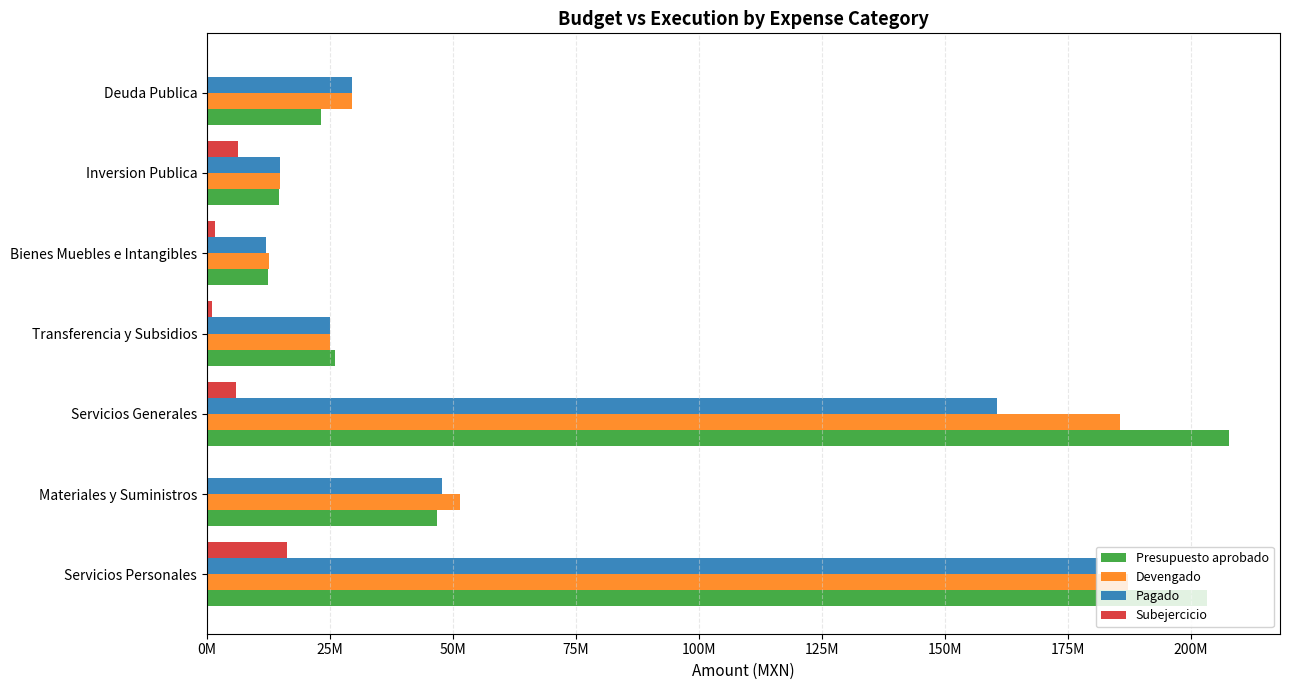

What are all the series names shown in the legend?

Presupuesto aprobado, Devengado, Pagado, Subejercicio